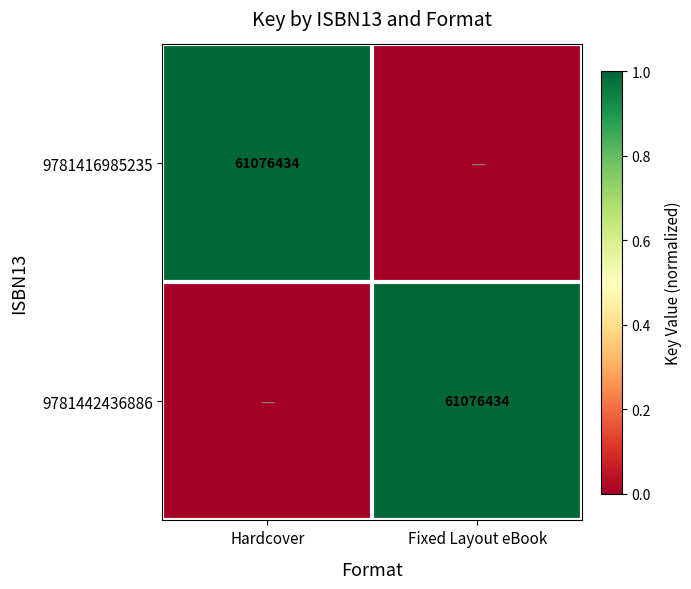

True or false: 9781442436886 has a value of 61076434 at Fixed Layout eBook.

True